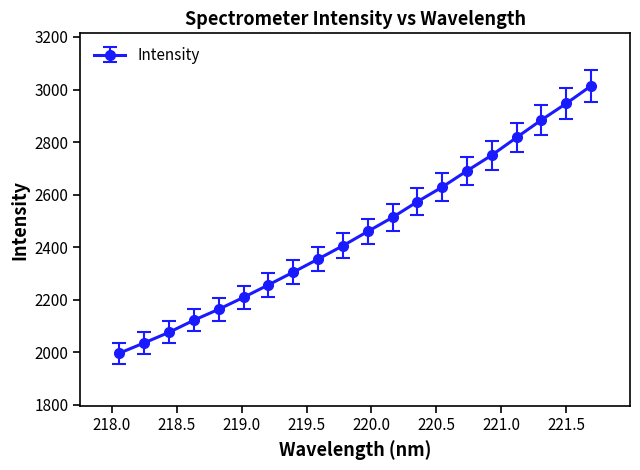

What is the value of the 14th point from the left?

2628.7